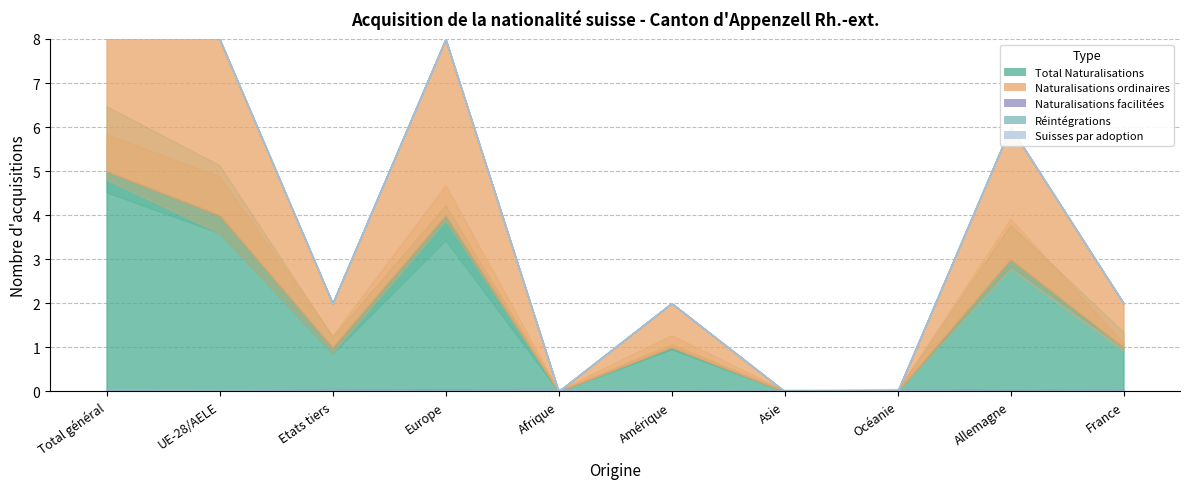

How many data points in Total Naturalisations are less than 1?

3